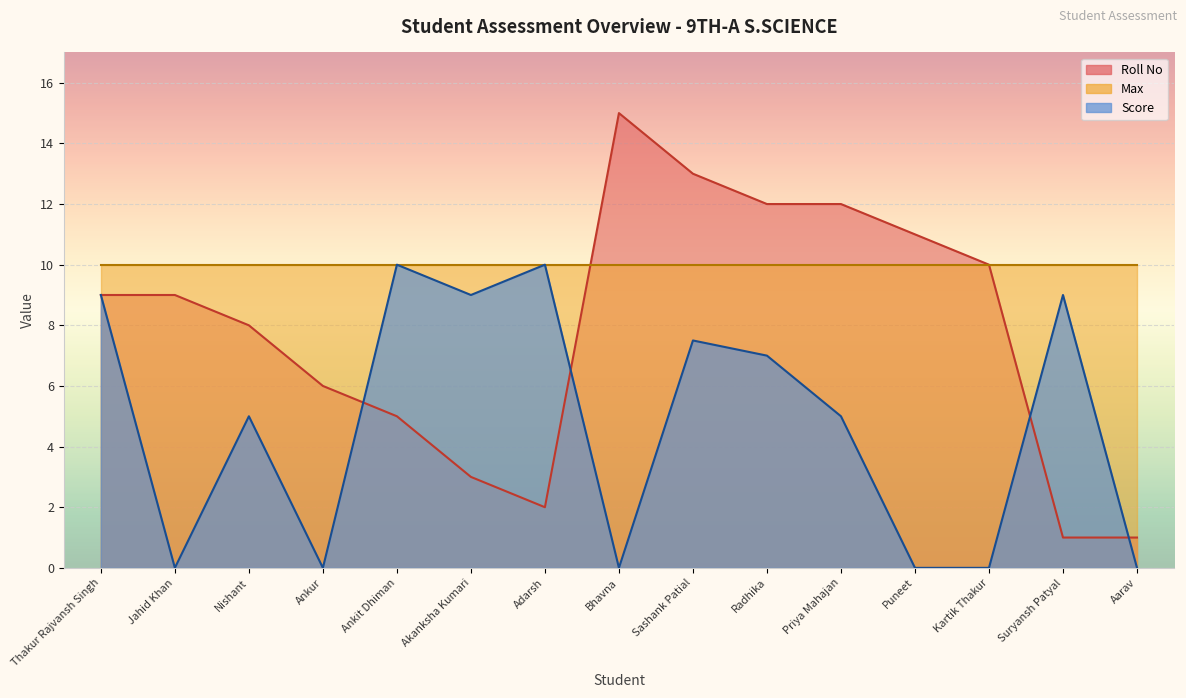

The value of Roll No at Akanksha Kumari is 0.6. True or false?

False